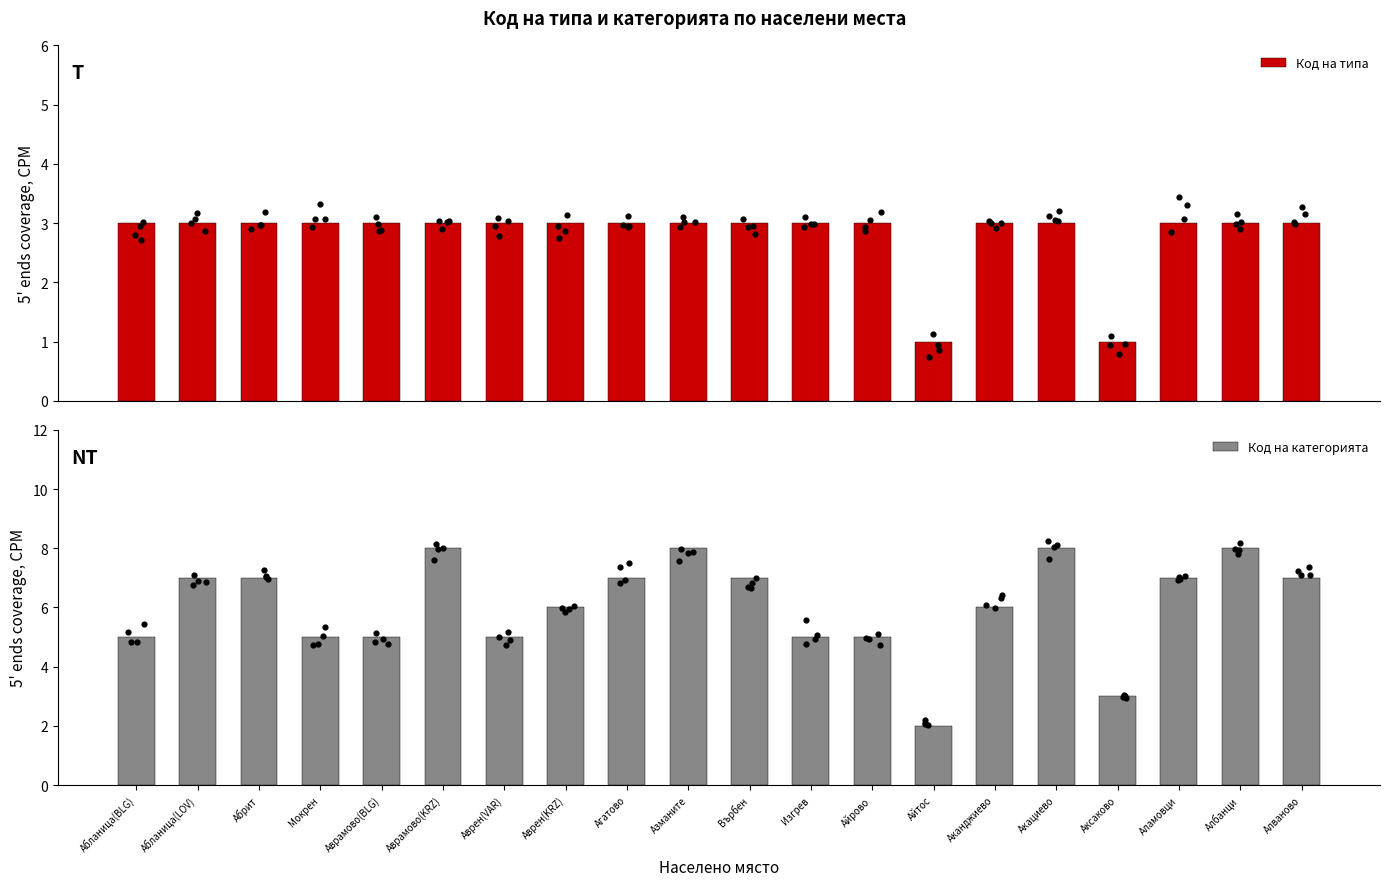

Which series contains the highest Y value?

Код на категорията